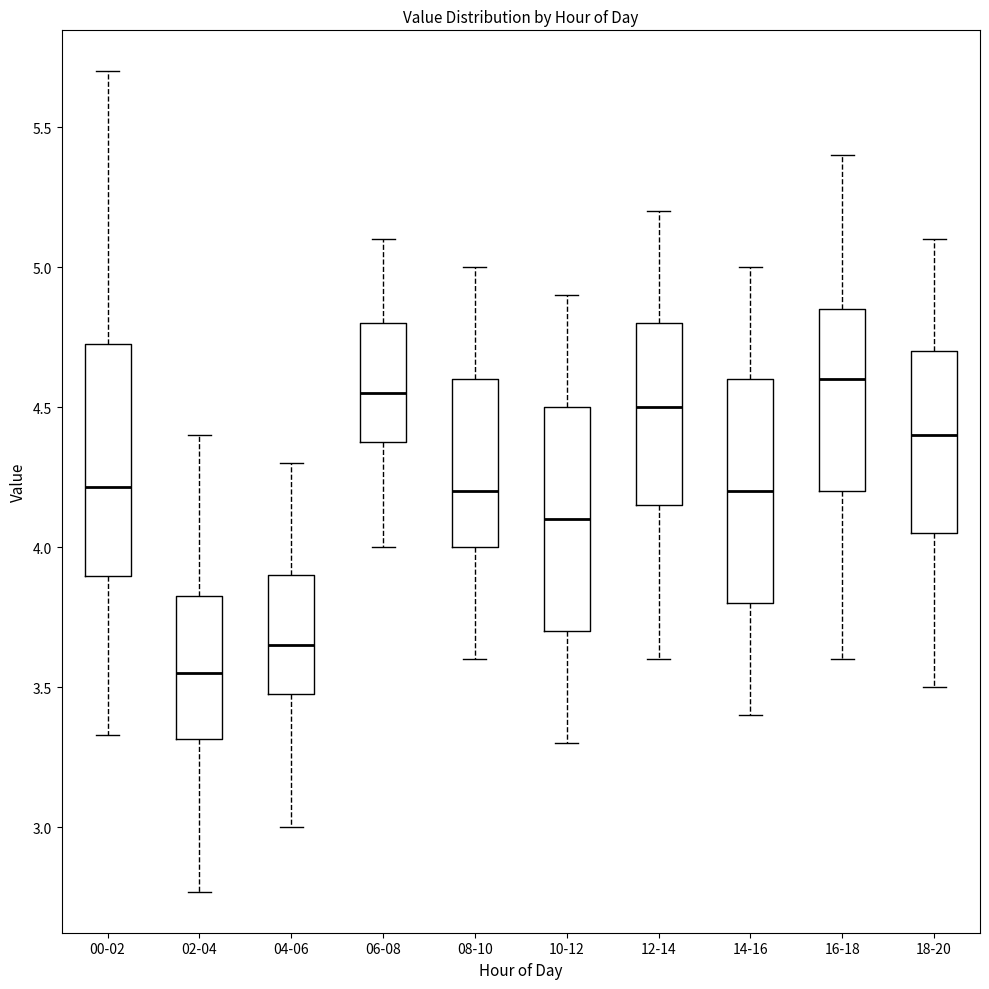

Reading left to right, transcribe this box plot: for each box, give where its median line is, the range the box spans, and where its two whiskers end, as read against the y-axis. The values are not printed on the chart, so give them approximately, as read against the axis.

00-02: median 4.20, box 3.90 to 4.75, whiskers 3.35 to 5.70
02-04: median 3.55, box 3.30 to 3.85, whiskers 2.75 to 4.40
04-06: median 3.65, box 3.50 to 3.90, whiskers 3.00 to 4.30
06-08: median 4.55, box 4.40 to 4.80, whiskers 4.00 to 5.10
08-10: median 4.20, box 4.00 to 4.60, whiskers 3.60 to 5.00
10-12: median 4.10, box 3.70 to 4.50, whiskers 3.30 to 4.90
12-14: median 4.50, box 4.15 to 4.80, whiskers 3.60 to 5.20
14-16: median 4.20, box 3.80 to 4.60, whiskers 3.40 to 5.00
16-18: median 4.60, box 4.20 to 4.85, whiskers 3.60 to 5.40
18-20: median 4.40, box 4.05 to 4.70, whiskers 3.50 to 5.10